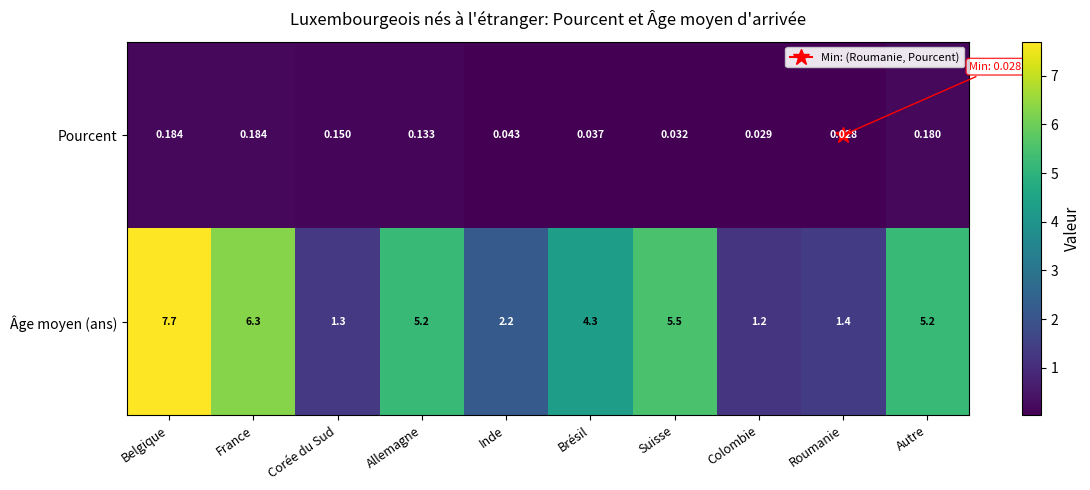

At which label does Âge moyen (ans) first exceed 5?

Belgique